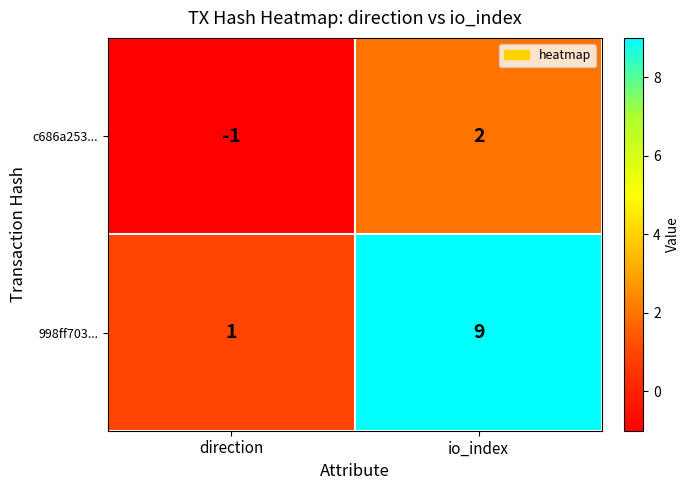

Which series has the widest spread of values?

998ff703...